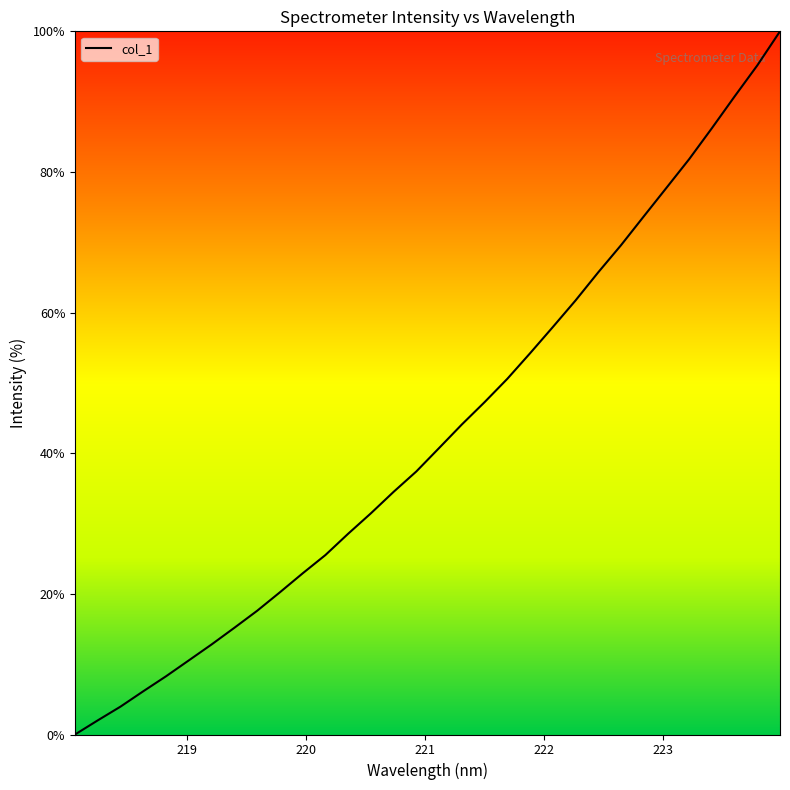

What is the greatest value displayed?

100.0